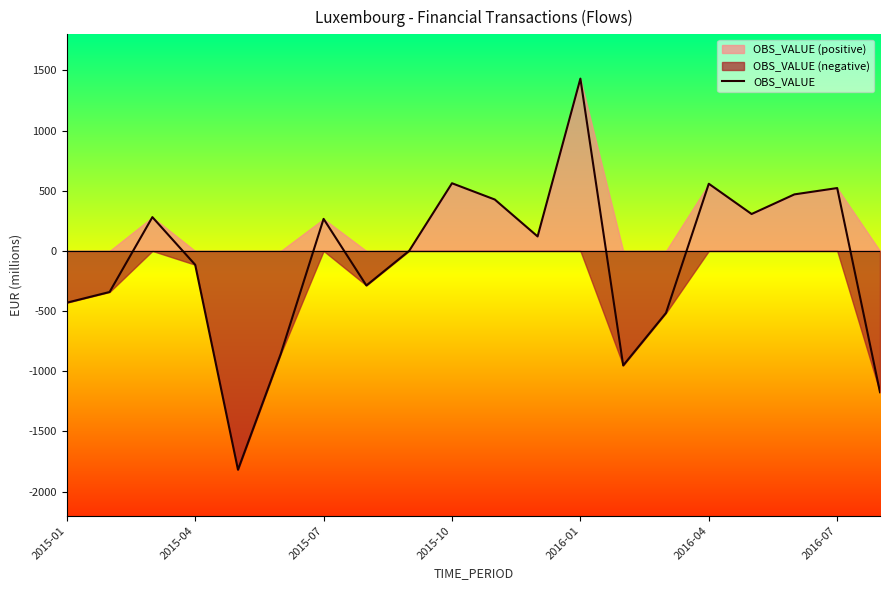

What is the minimum value for OBS_VALUE?

-1818.3